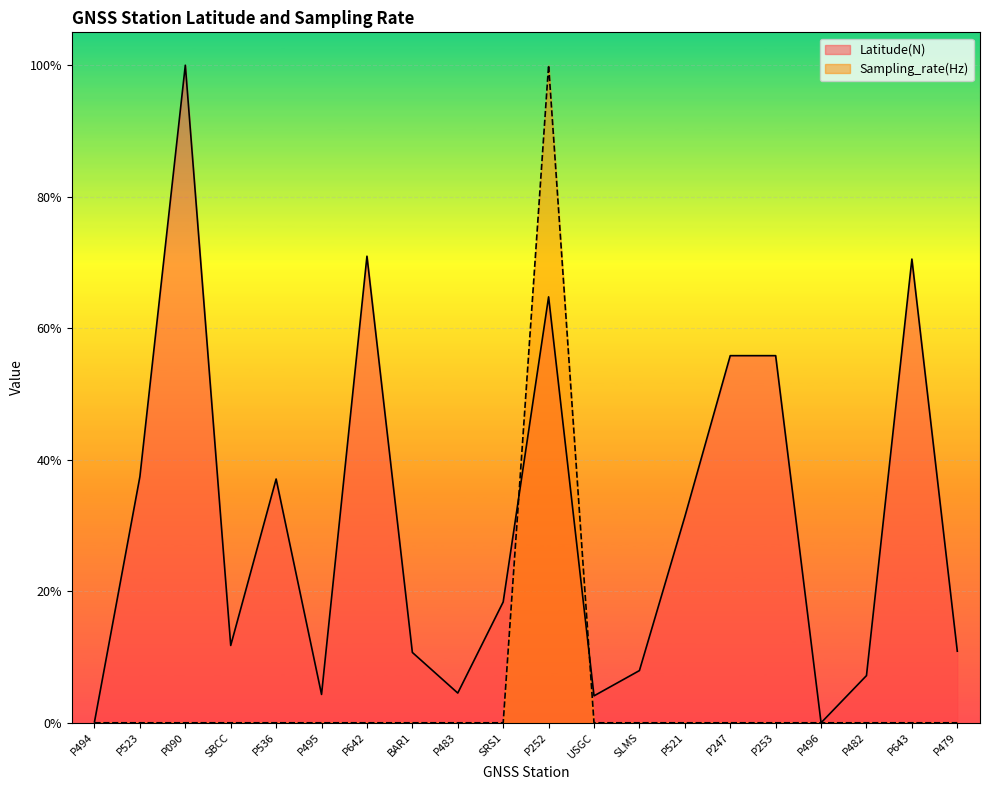

What is the label of the 16th point from the left?

P253